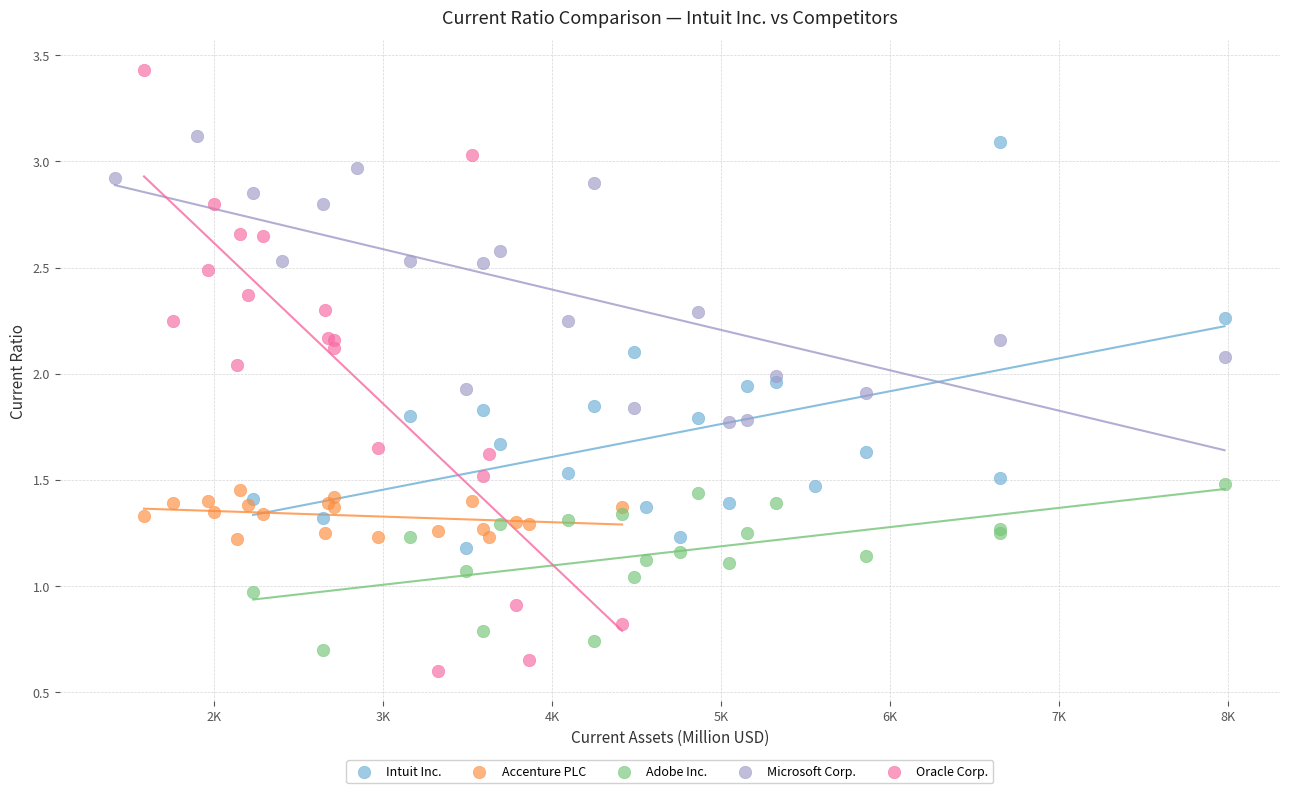

Which series has the widest spread of Y values?

Oracle Corp.